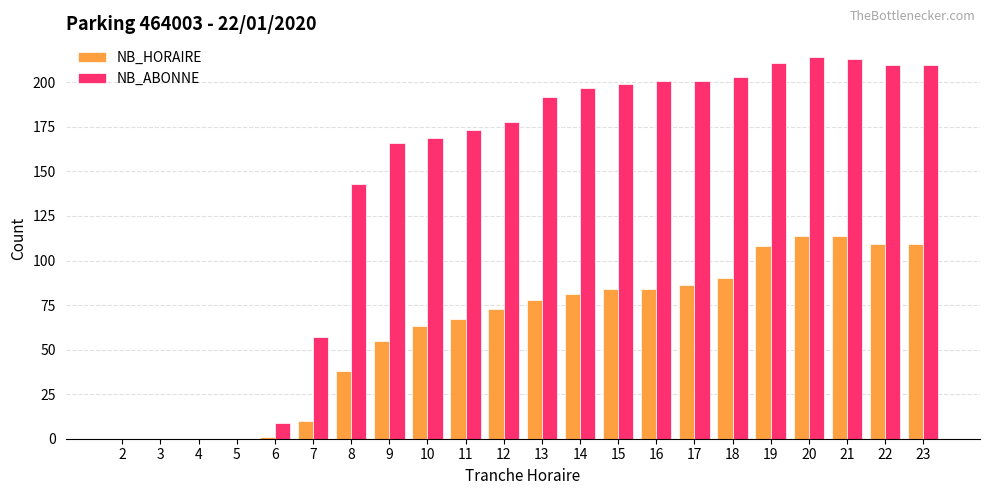

What is the highest value of the NB_ABONNE series?

214